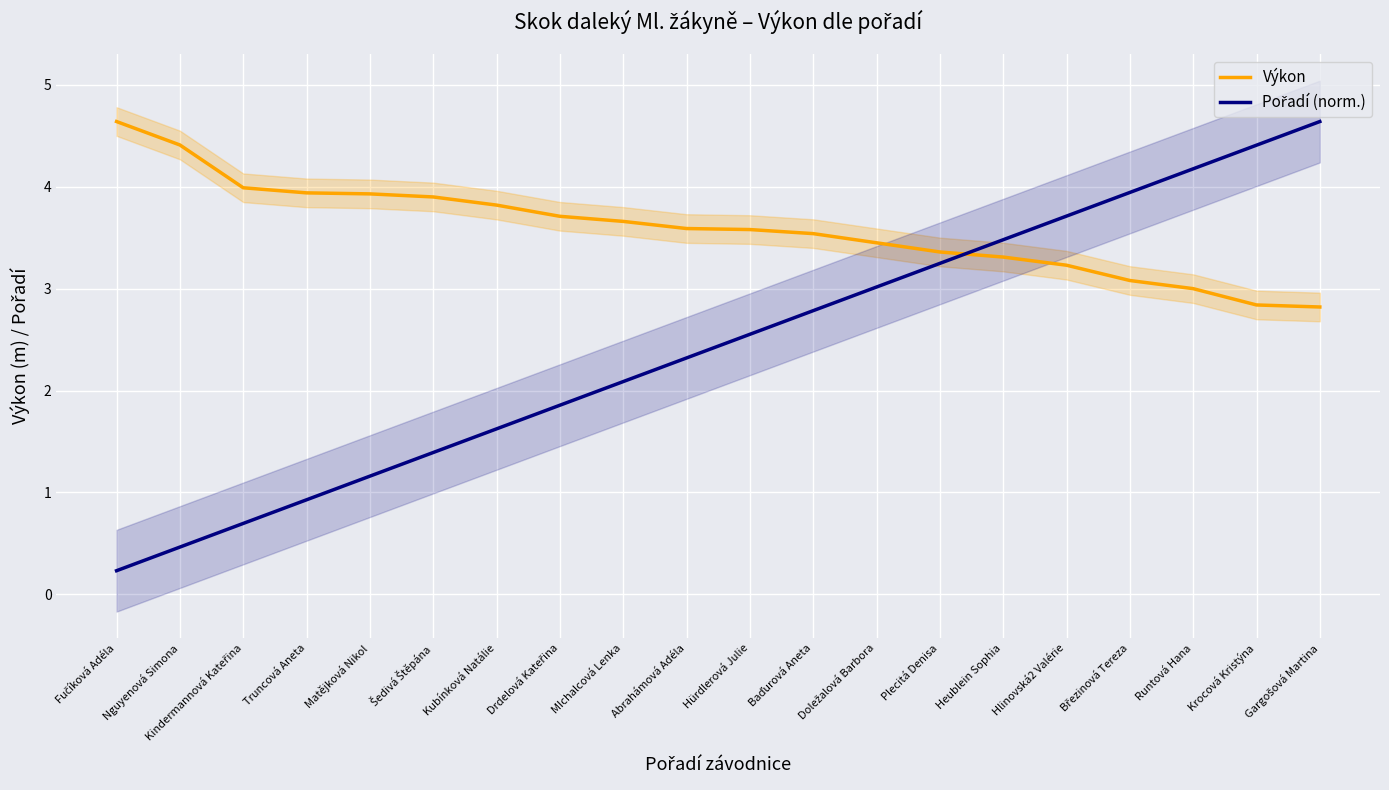

What are all the series names shown in the legend?

Výkon, Pořadí (norm.)